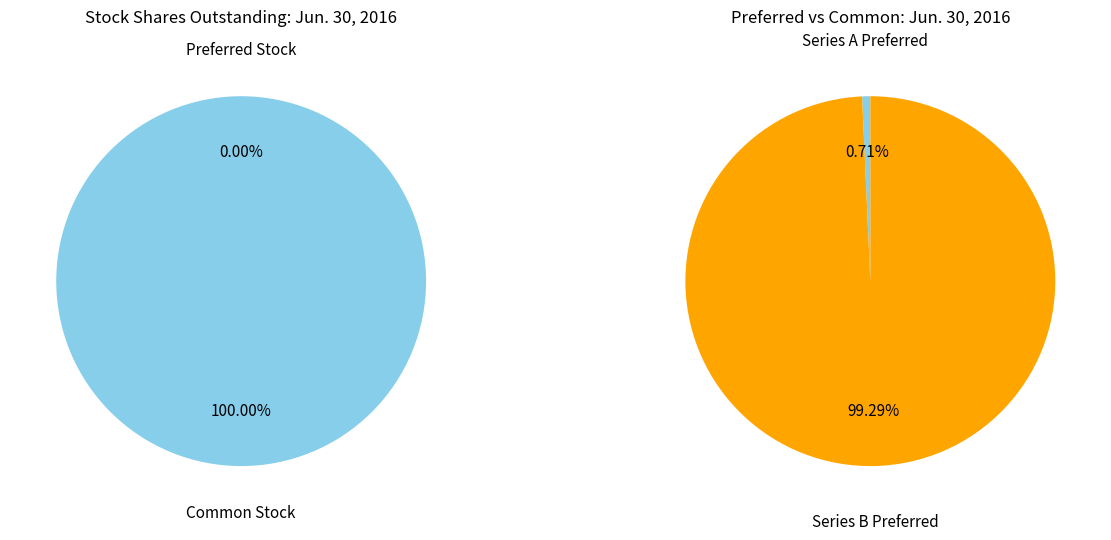

The Series A Preferred Outstanding slice represents 1% of the pie. True or false?

False